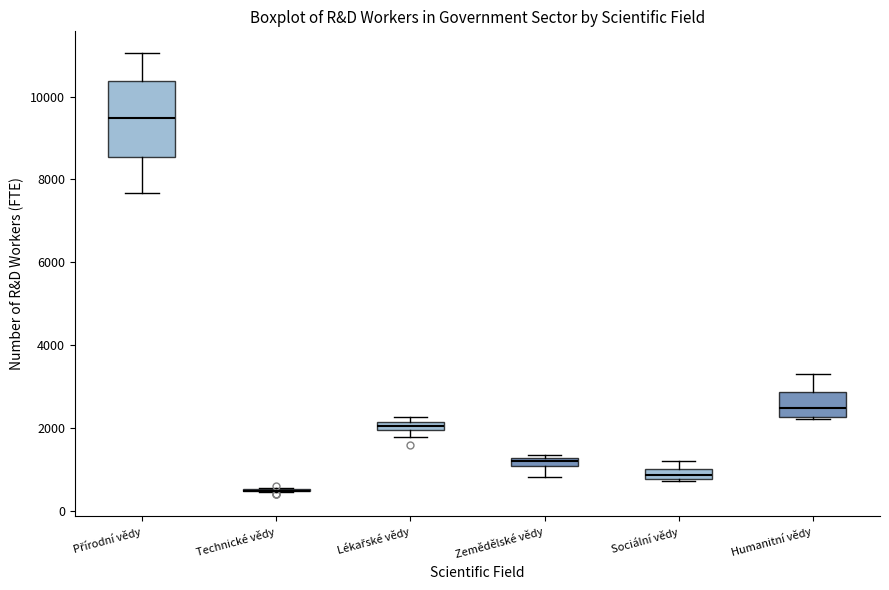

Where is the lower edge of the box for Sociální vědy on the y-axis? The values are not printed on the chart, so give them approximately, as read against the axis.

800